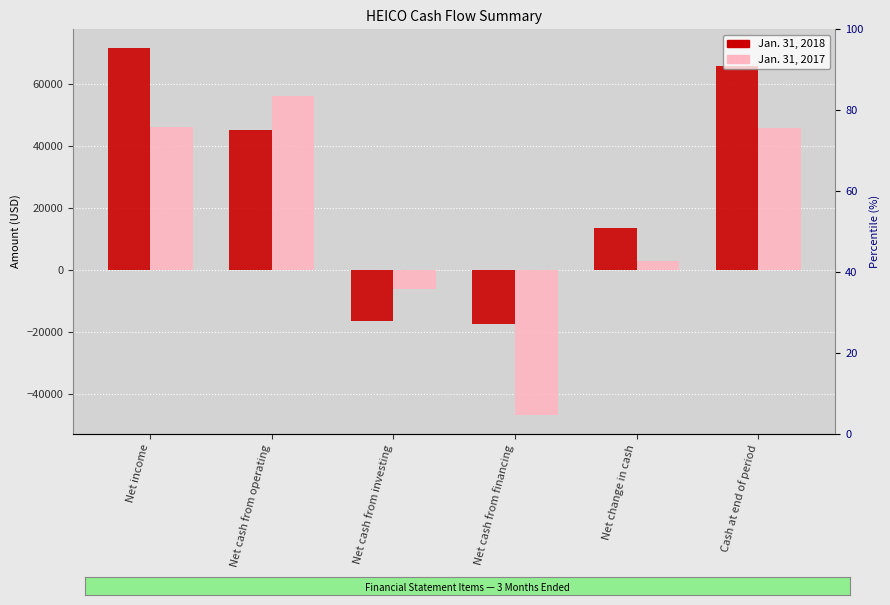

Reading left to right, extract all data points from this chart.

Jan. 31, 2018: 71695	45005	-16493	-17333	13622	65688
Jan. 31, 2017: 46265	55975	-6003	-46923	2950	45905